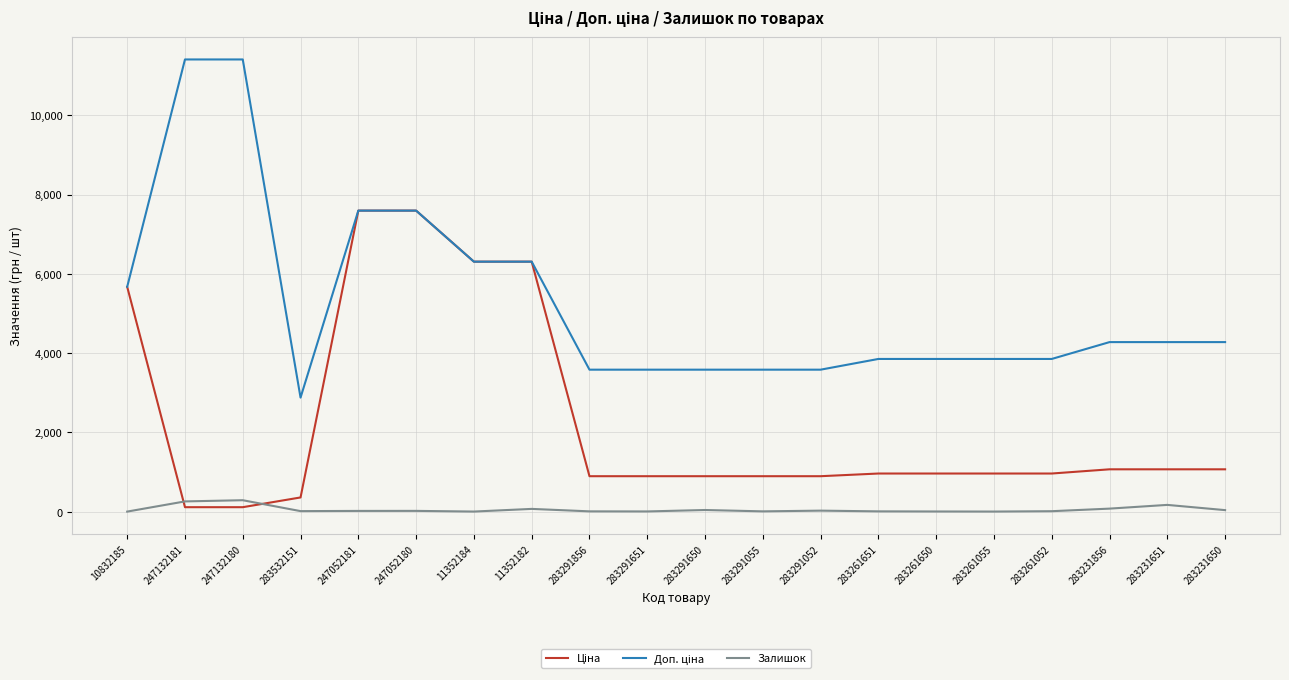

True or false: Залишок has a value of 9.0 at 283291856.

True